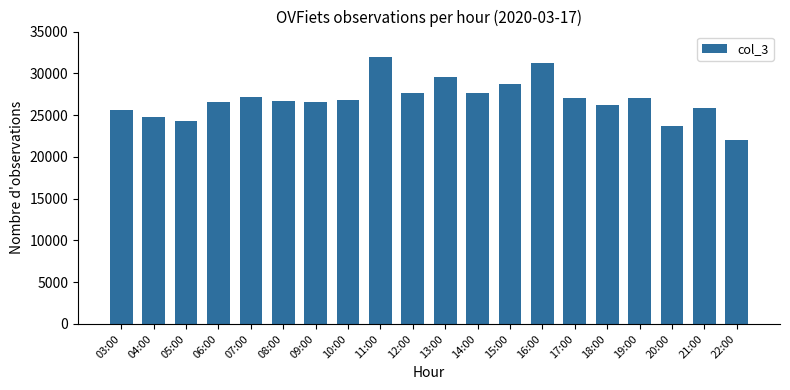

What is the average value?

26853